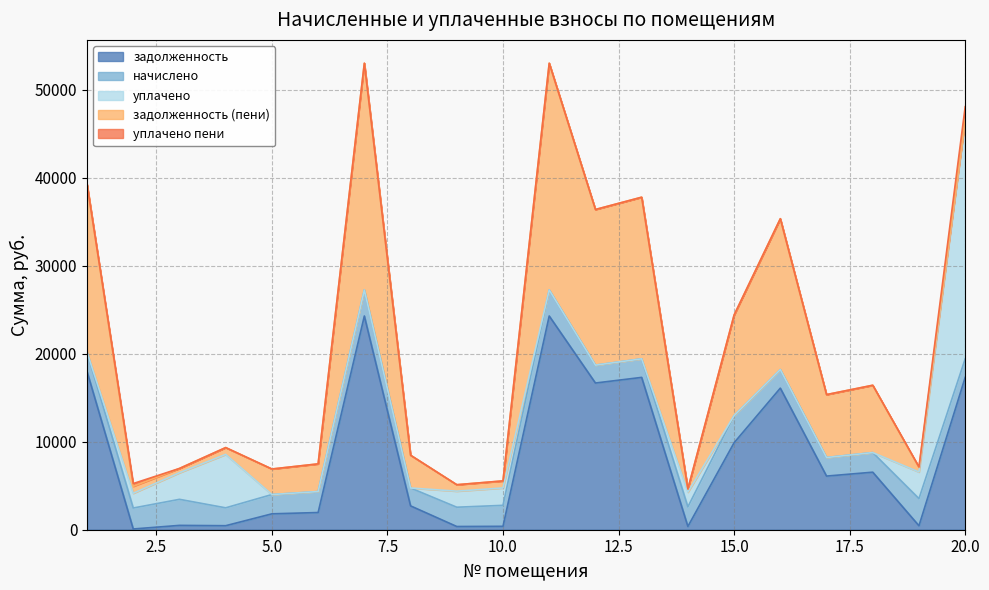

Which series has the largest range (max minus min)?

уплачено